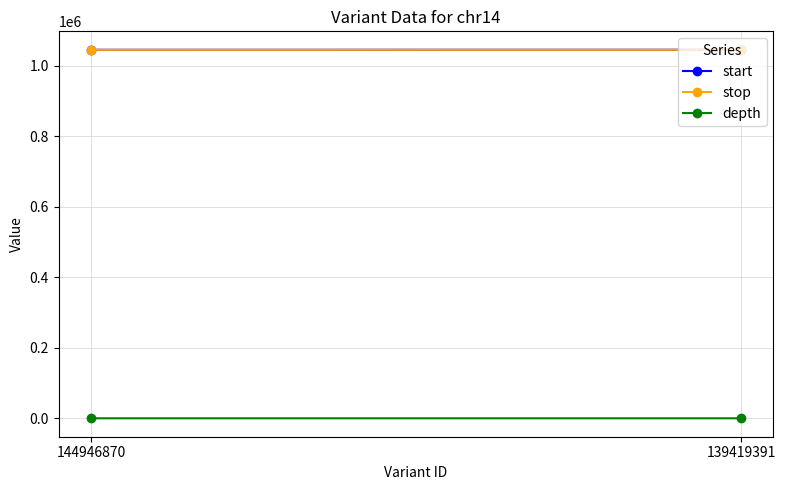

Is the value of depth at 139419391 greater than the value of stop at 139419391?

No